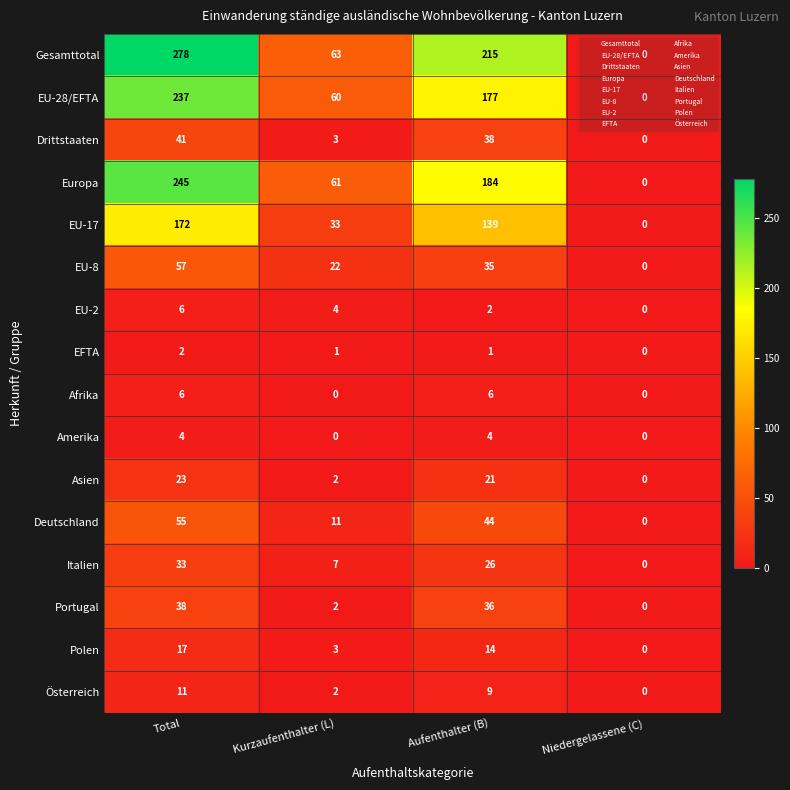

How many distinct data groups are displayed?

16